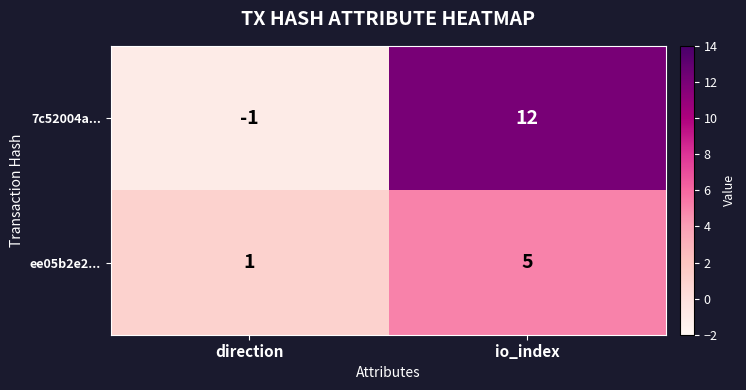

What is the difference between the maximum and minimum values in the 7c52004a... series?

13